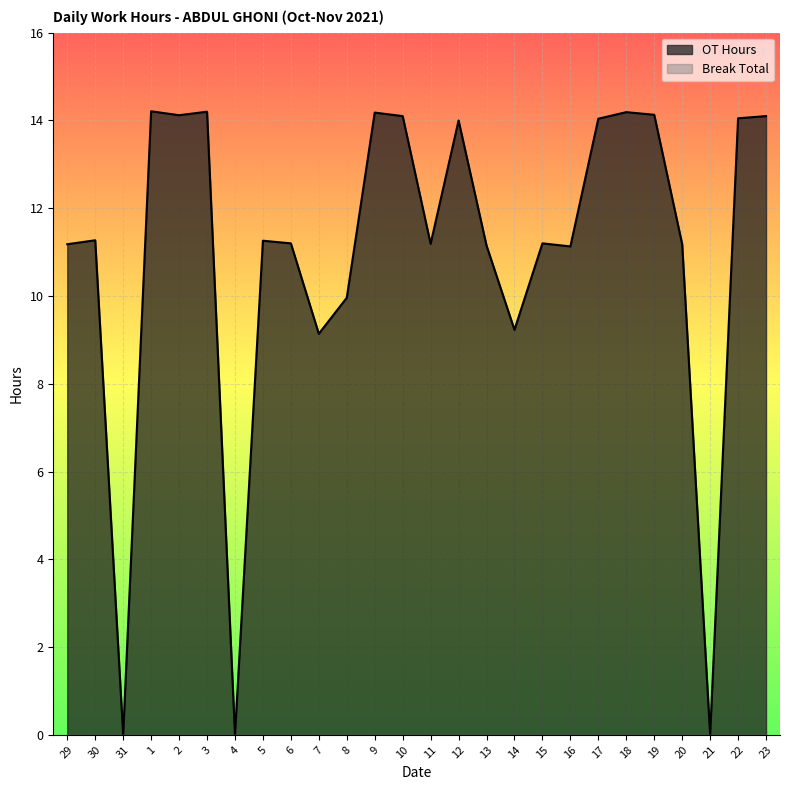

How many points are higher than both their immediate neighbors (excluding endpoints)?

8